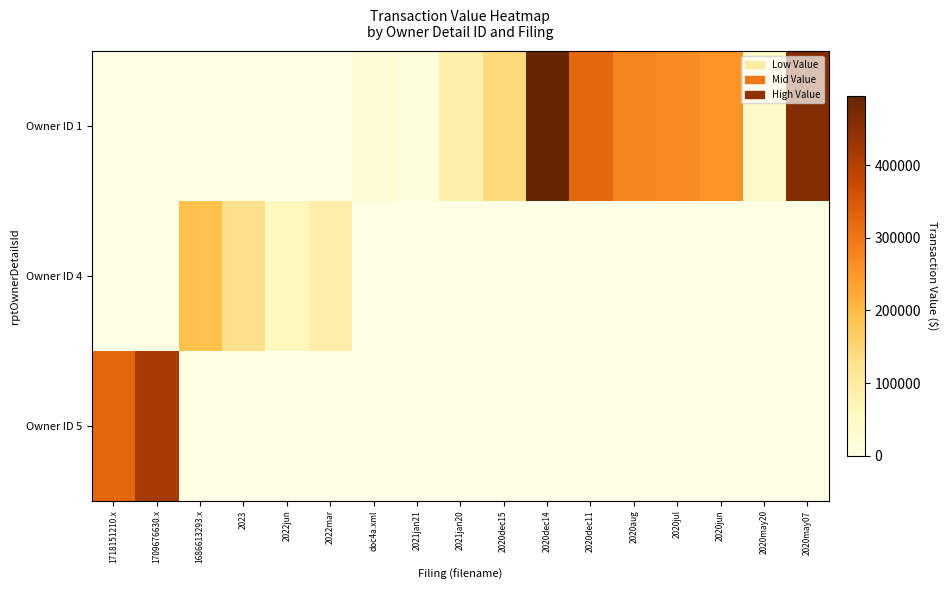

Between 2020may07 and 2021jan20, which is larger?

2020may07